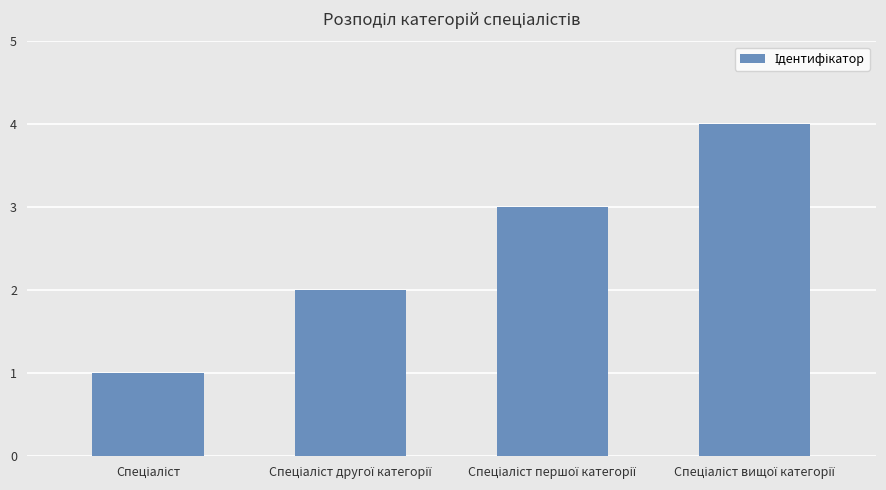

What is the difference between the maximum and minimum values?

3